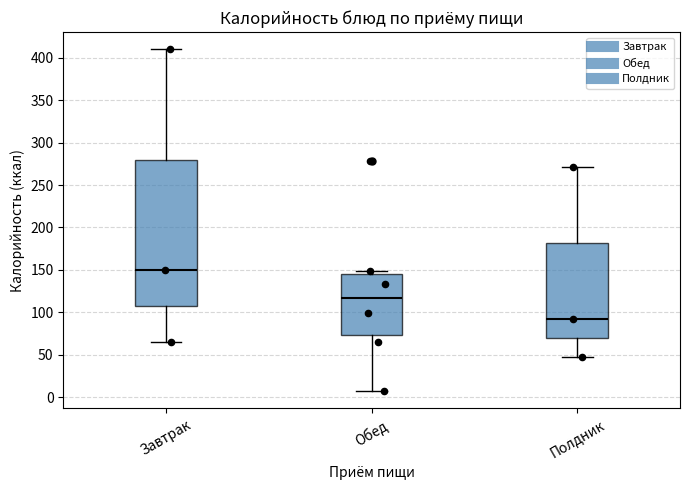

Reading left to right, transcribe this box plot: for each box, give where its median line is, the range the box spans, and where its two whiskers end, as read against the y-axis. The values are not printed on the chart, so give them approximately, as read against the axis.

Завтрак: median 150, box 110 to 280, whiskers 65 to 410
Обед: median 115, box 75 to 145, whiskers 5 to 150
Полдник: median 90, box 70 to 180, whiskers 45 to 270